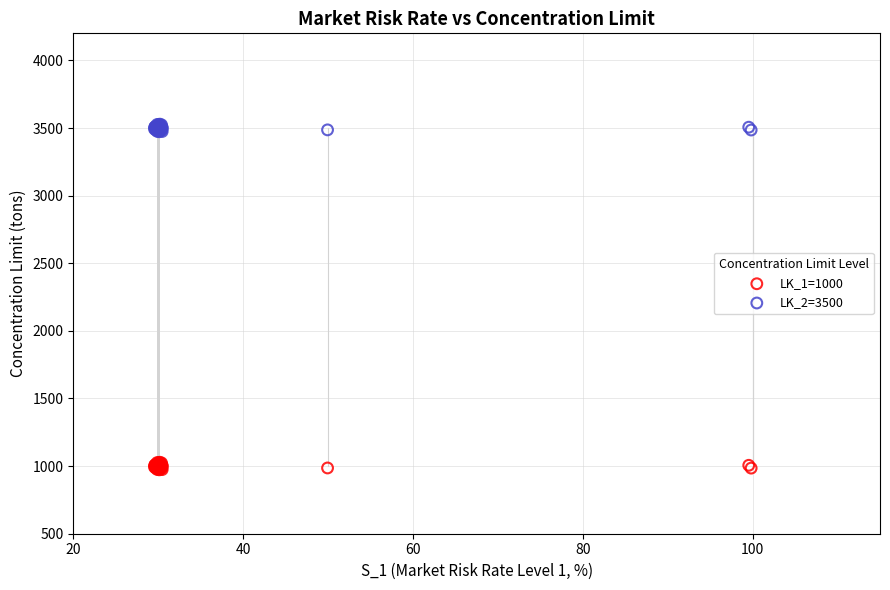

Which series reaches the maximum Y coordinate?

LK_2=3500